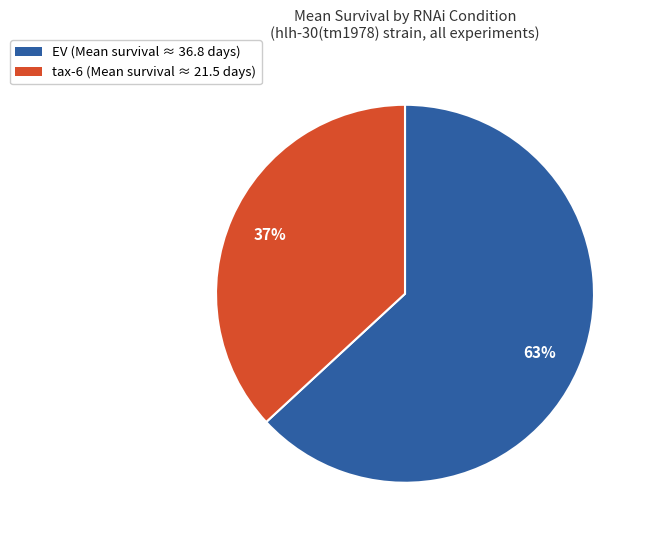

Is the sum of EV (Mean survival ≈ 36.8 days) and tax-6 (Mean survival ≈ 21.5 days) greater than half?

Yes